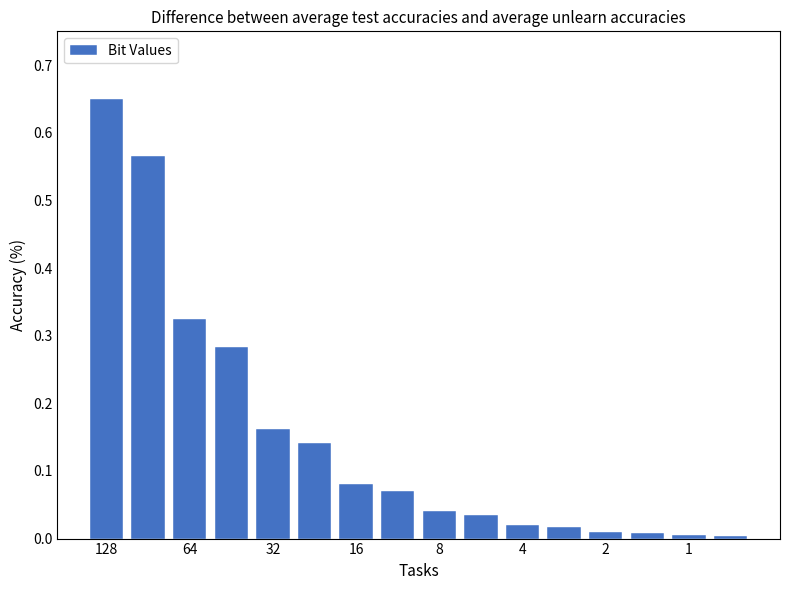

What is the sum of all values?

2.4